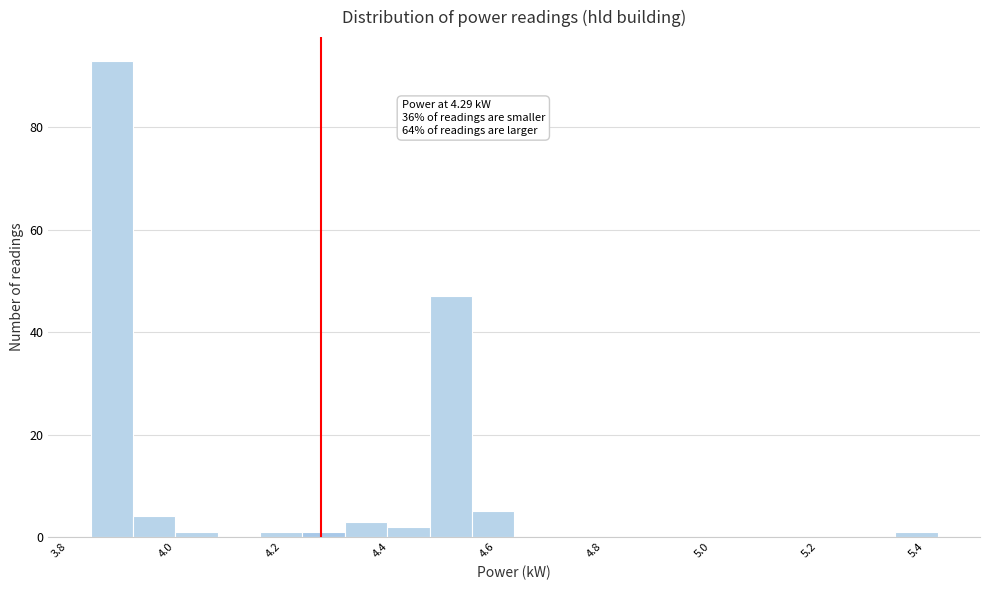

Read against the x-axis, roughly where is the centre of the tallest bar?

3.90